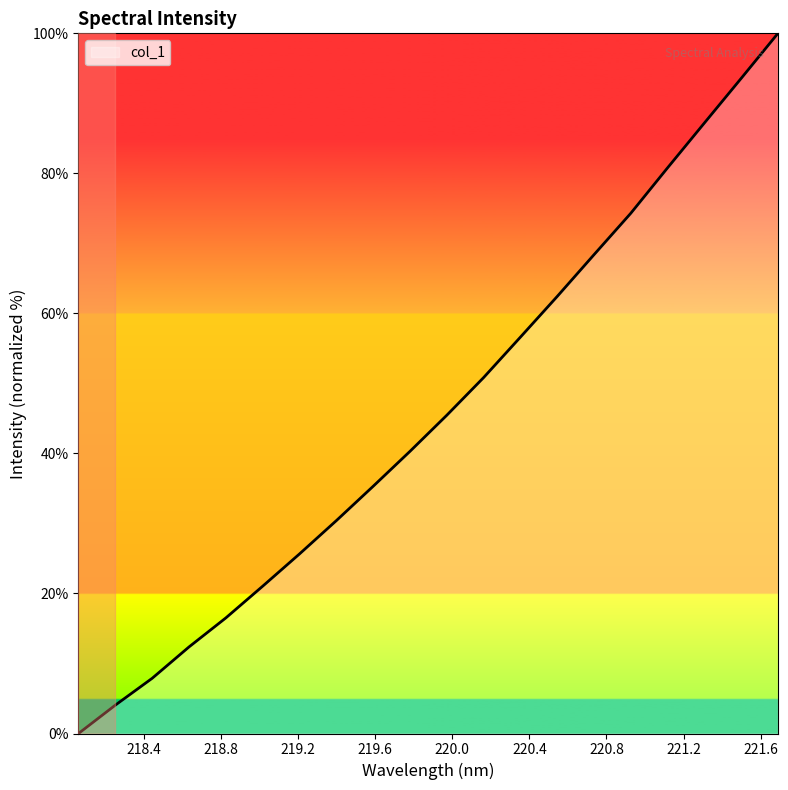

What is the difference between the maximum and minimum values?

100.0